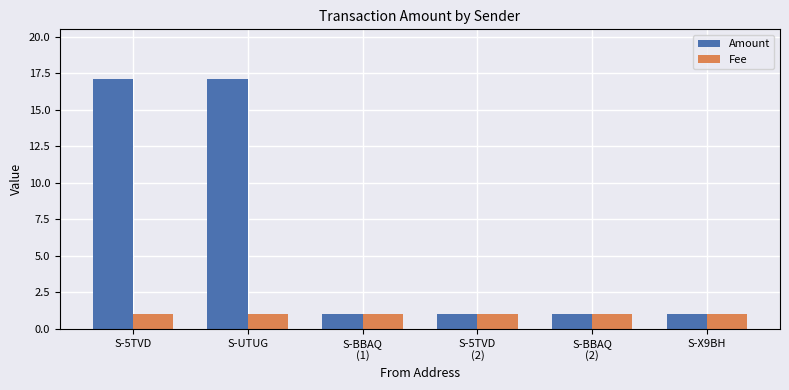

At S-5TVD, list the series in order from smallest to largest.

Fee, Amount